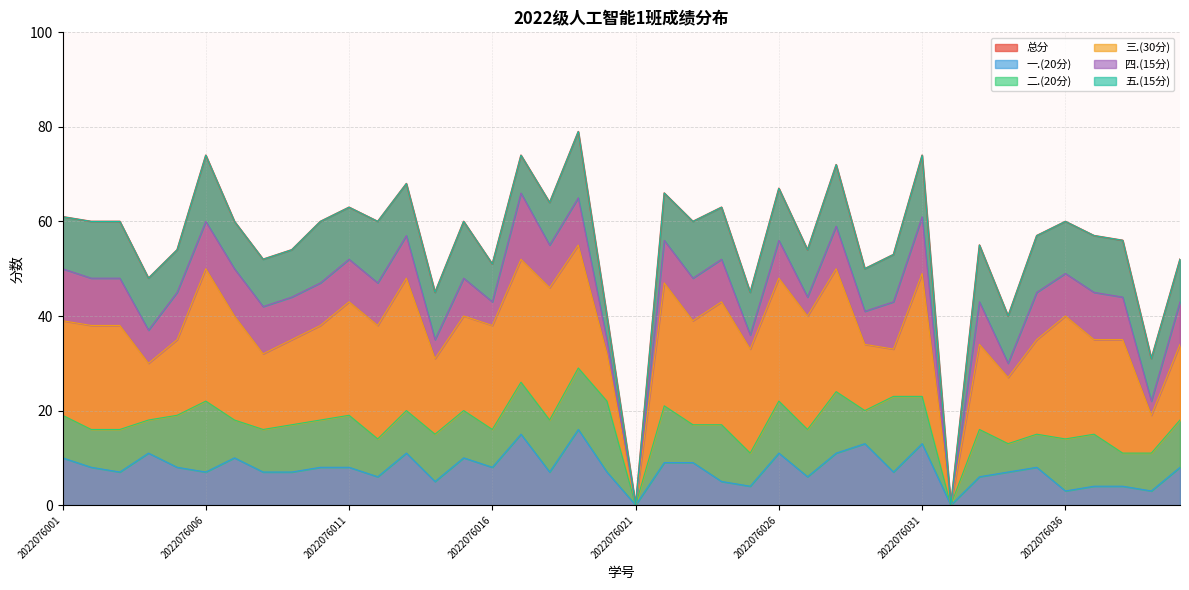

What is the average value of the 总分 series?

55